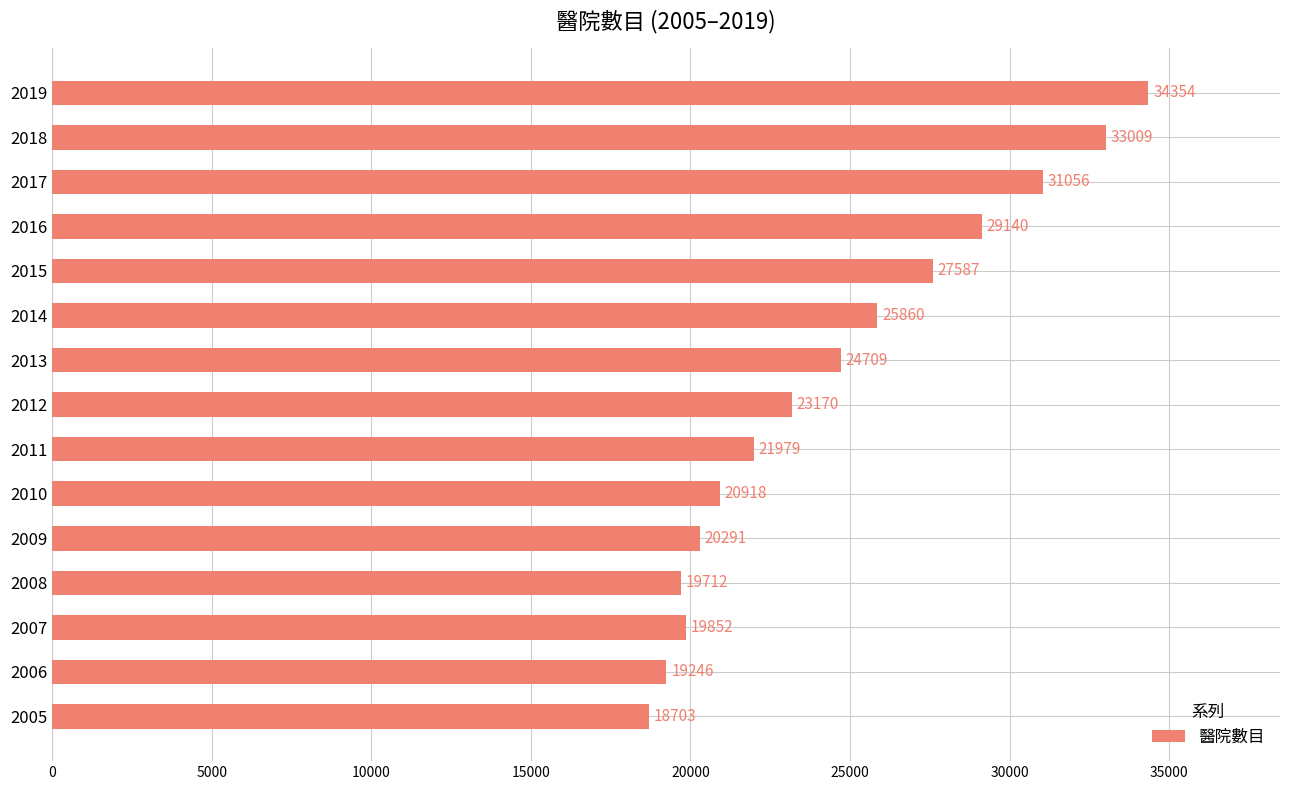

What is the difference between the values at 2014 and 2005?

7157